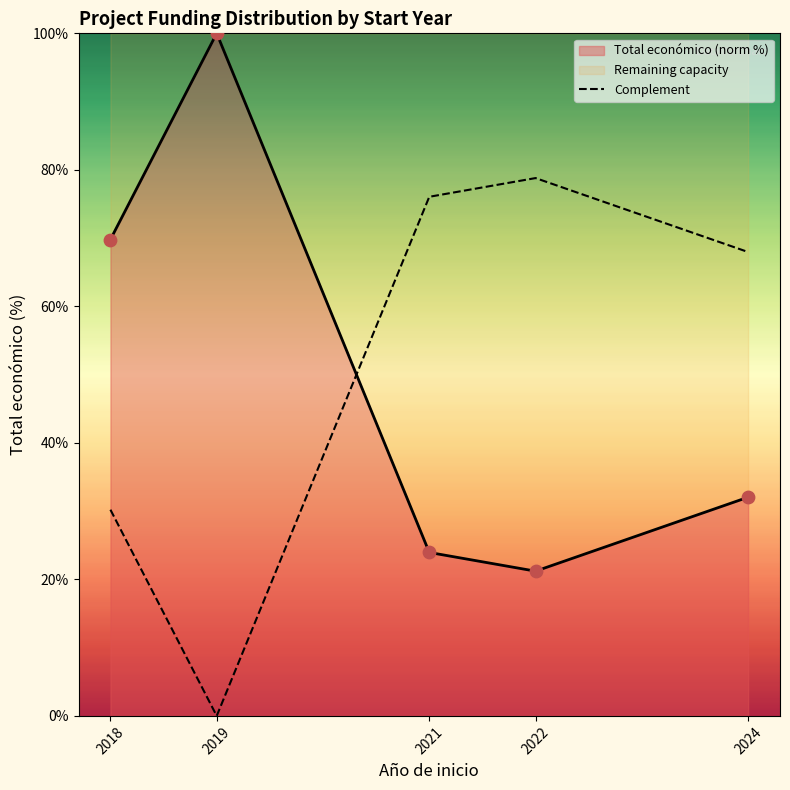

What is the change in value from 2018 to 2019?

-30.2